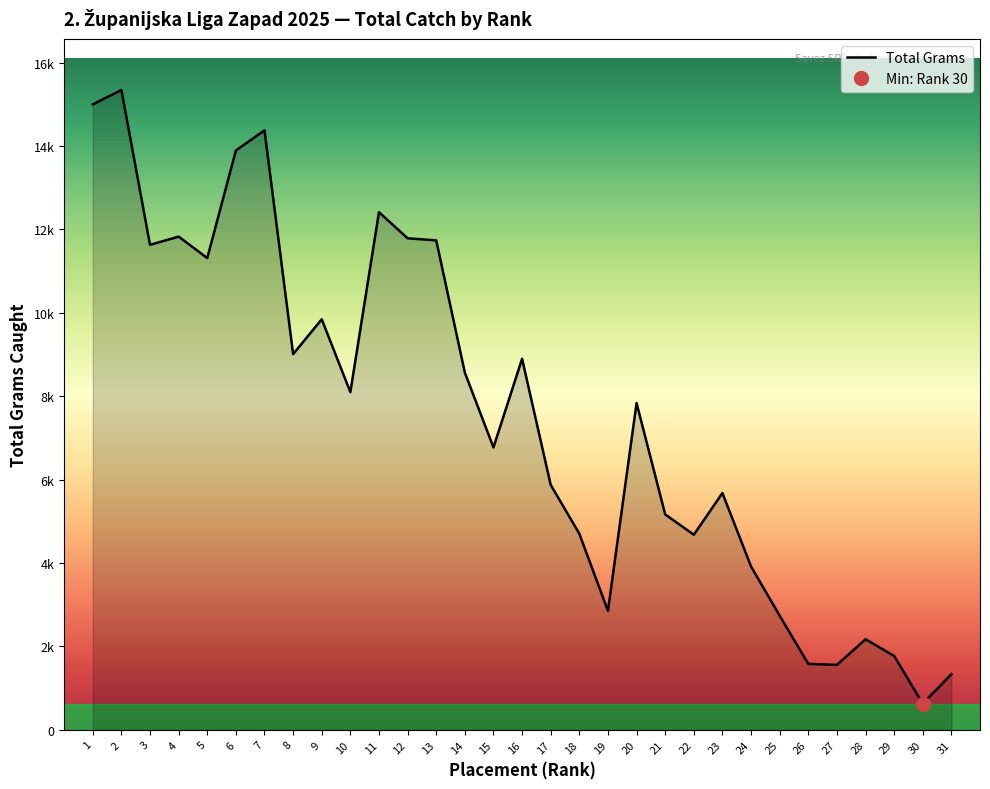

What is the maximum value shown in the chart?

15345